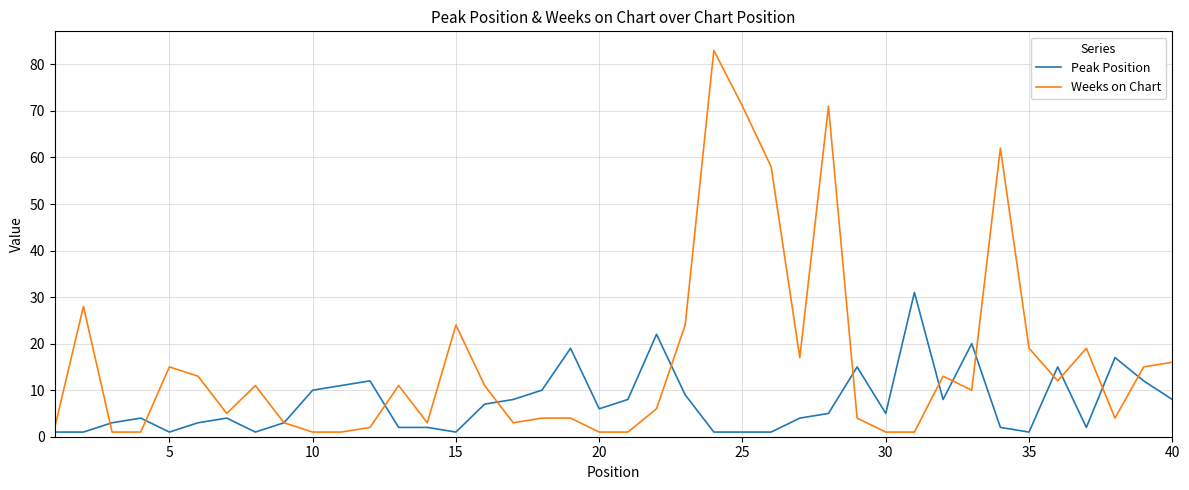

Reading left to right, what are all the values shown in this chart?

Peak Position: 1	1	3	4	1	3	4	1	3	10	11	12	2	2	1	7	8	10	19	6	8	22	9	1	1	1	4	5	15	5	31	8	20	2	1	15	2	17	12	8
Weeks on Chart: 2	28	1	1	15	13	5	11	3	1	1	2	11	3	24	11	3	4	4	1	1	6	24	83	71	58	17	71	4	1	1	13	10	62	19	12	19	4	15	16